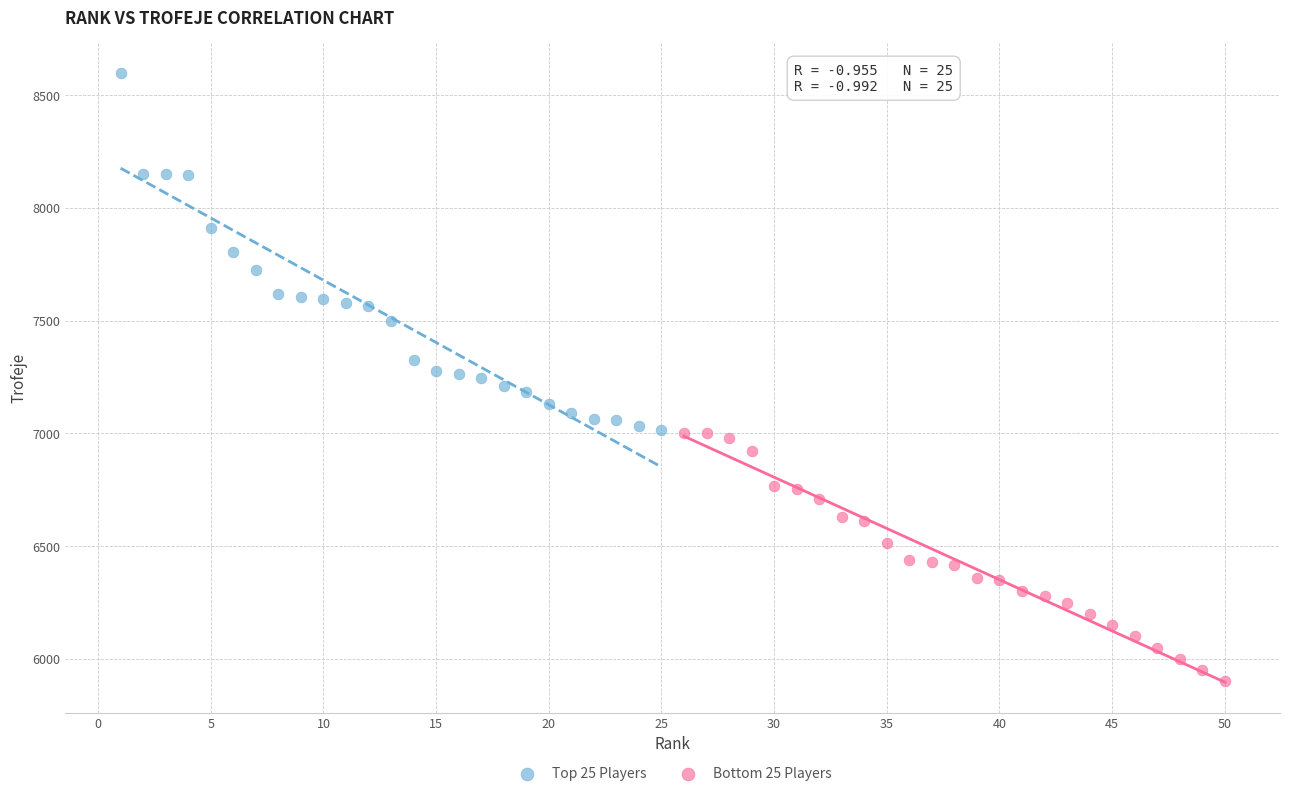

Which series contains the lowest Y value?

Bottom 25 Players